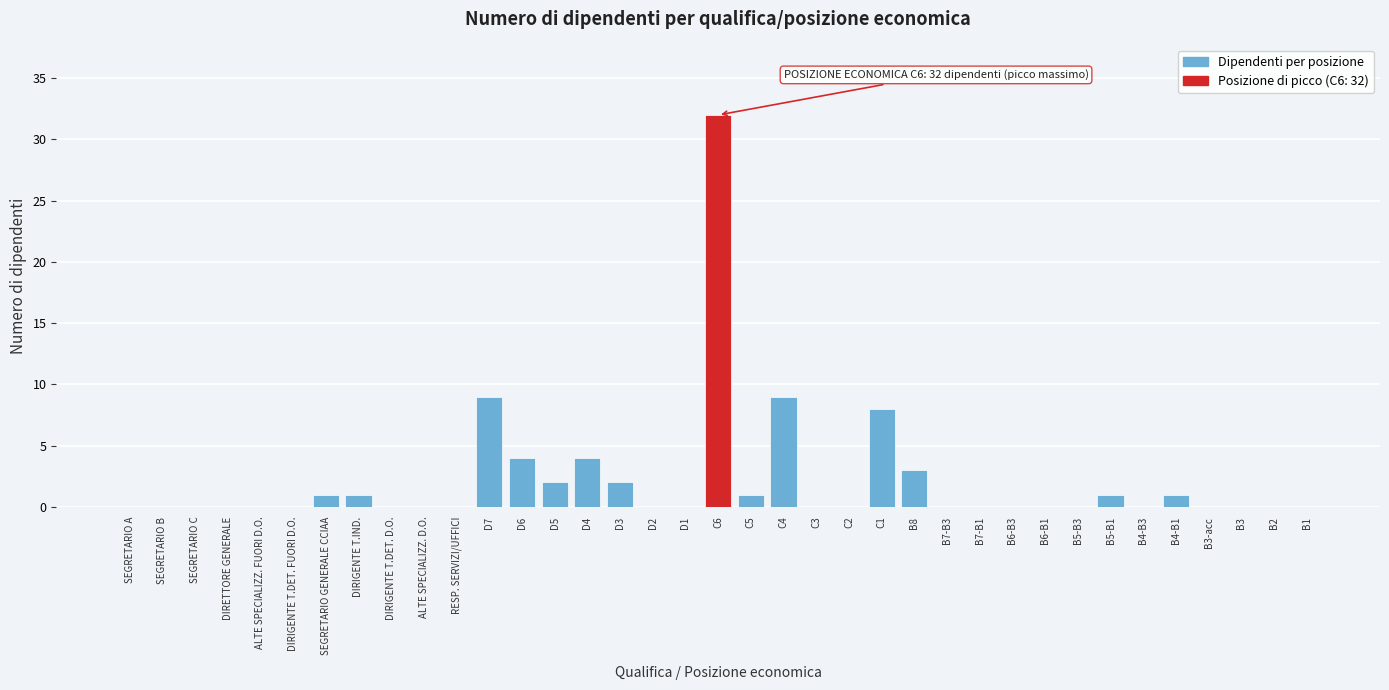

Which has a higher value, ALTE SPECIALIZZ. FUORI D.O. or DIRIGENTE T.IND.?

DIRIGENTE T.IND.